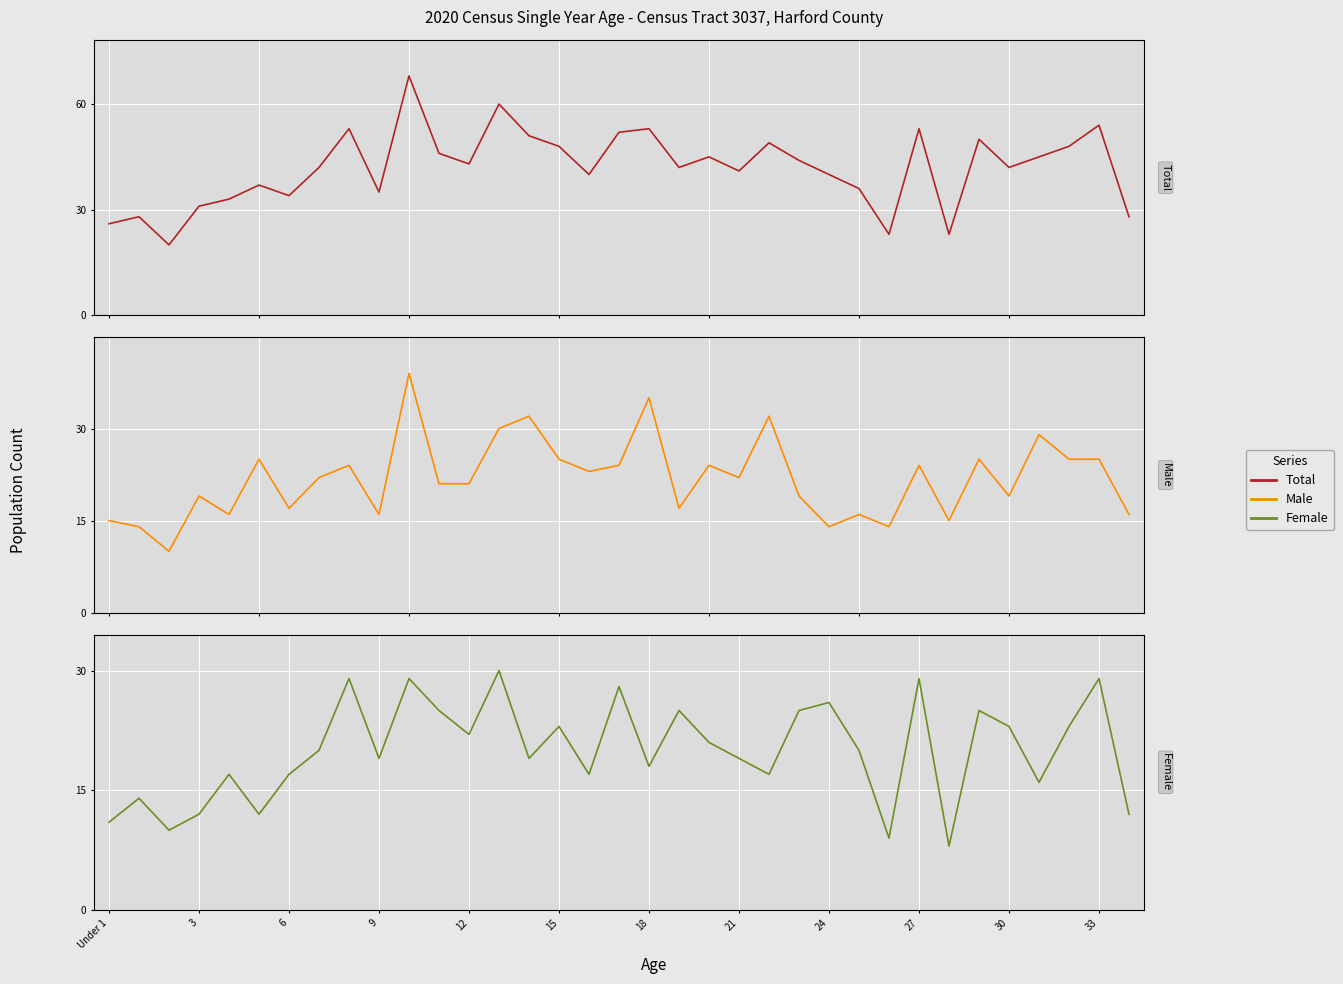

Which series has the widest spread of values?

Total